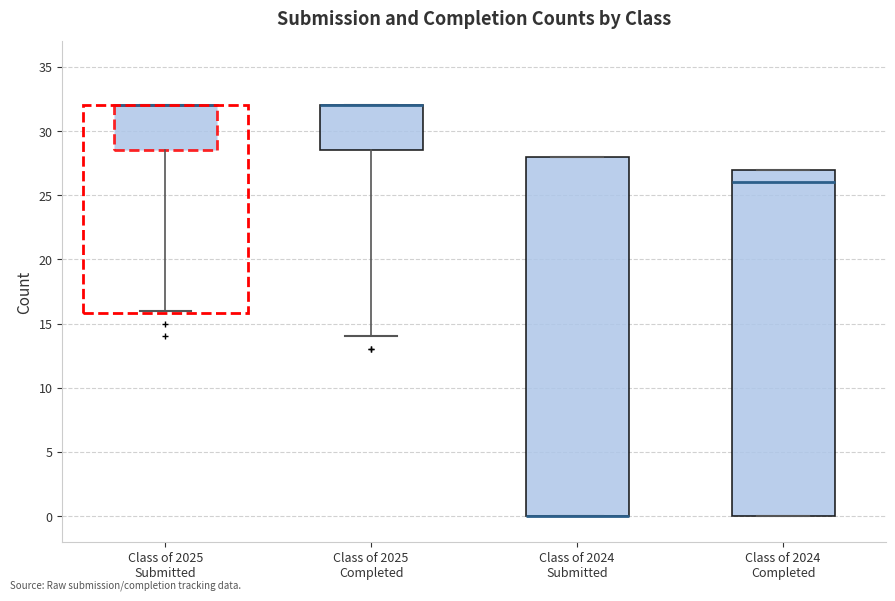

Where is the lower edge of the box for Class of 2025 Completed on the y-axis? The values are not printed on the chart, so give them approximately, as read against the axis.

28.5